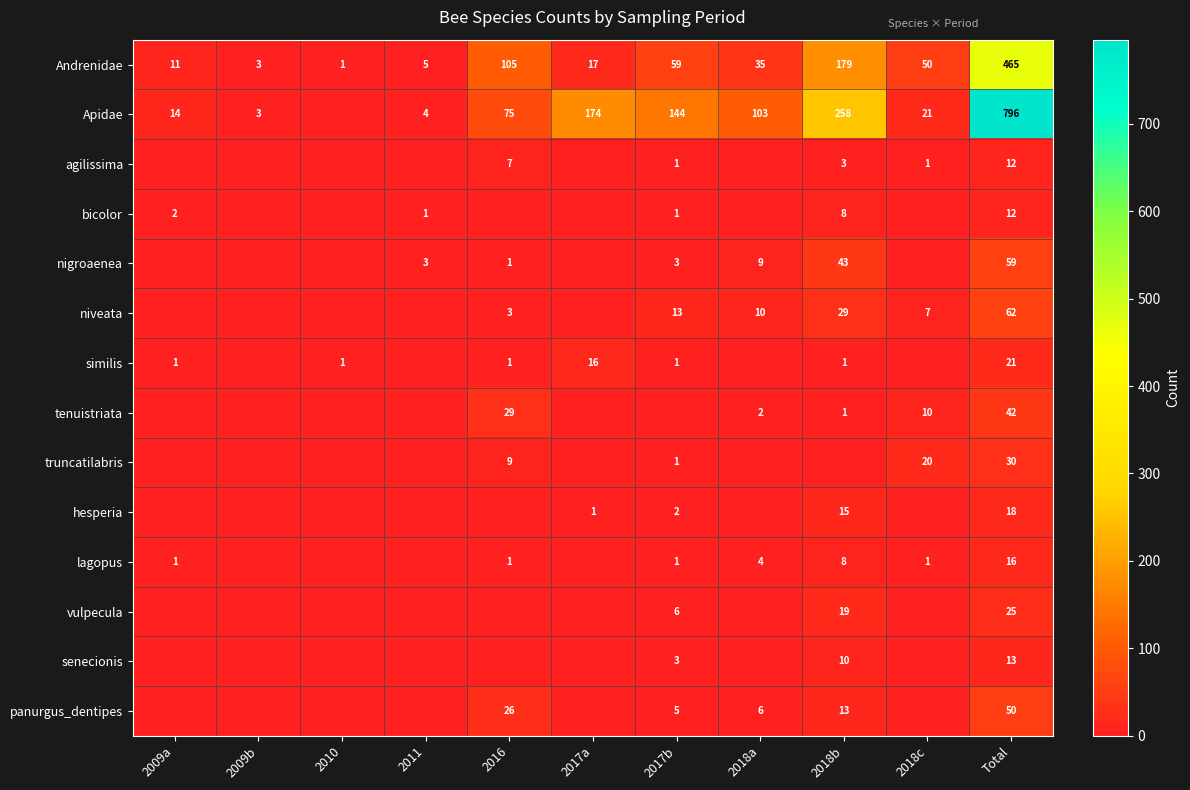

Where does the Andrenidae series first go above 35?

2016